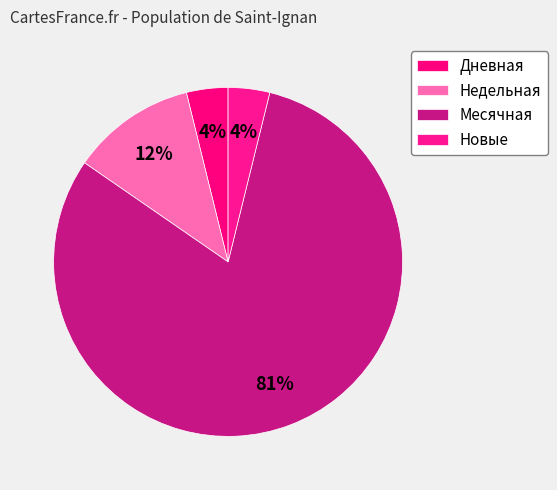

How many segments does this pie chart have?

4